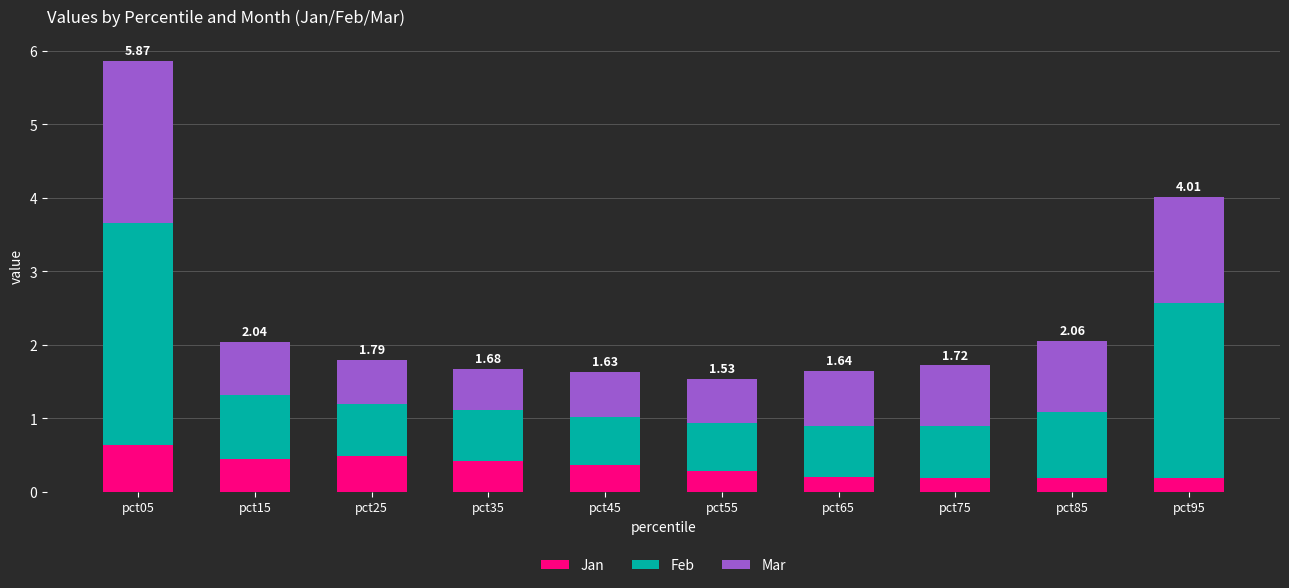

Does the chart contain stacked bars?

Yes